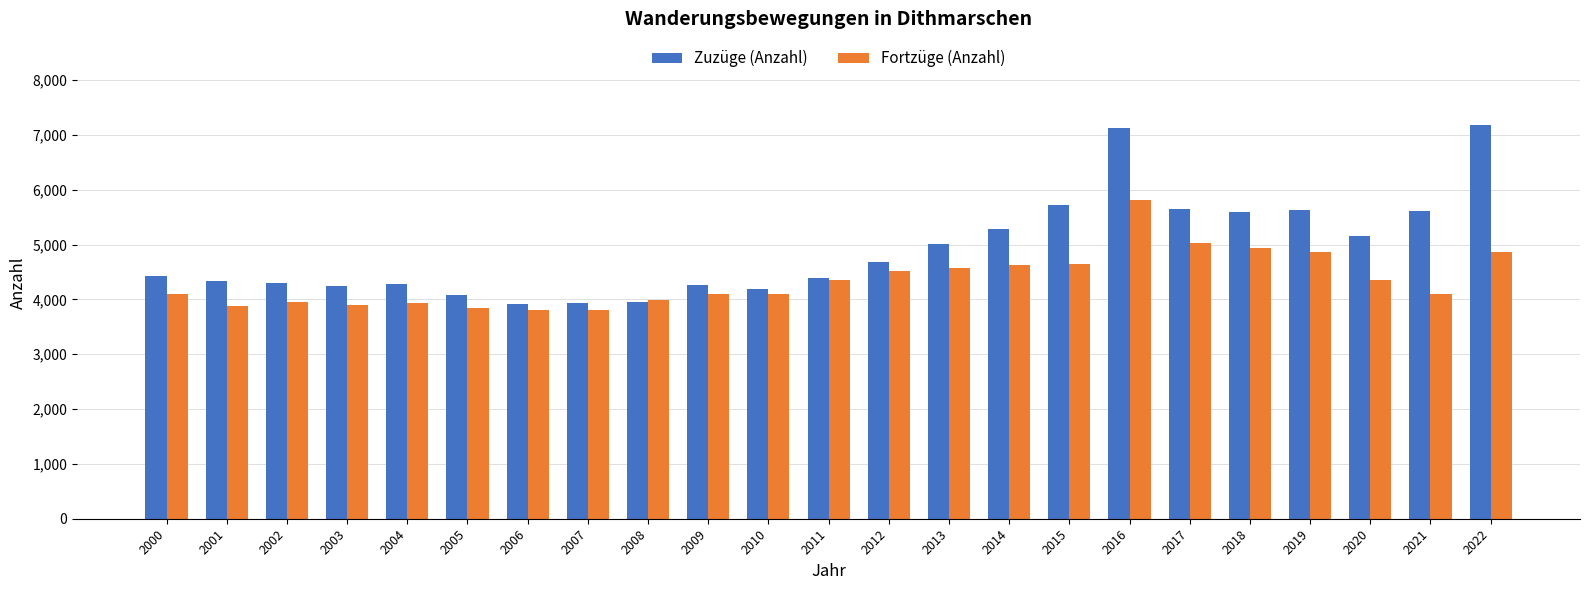

What are all the series names shown in the legend?

Zuzüge (Anzahl), Fortzüge (Anzahl)